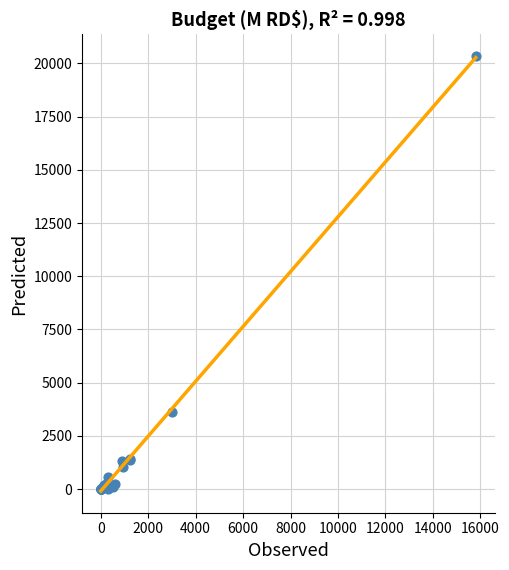

What Y value in the scatter plot is closest to 10169?

3623.9